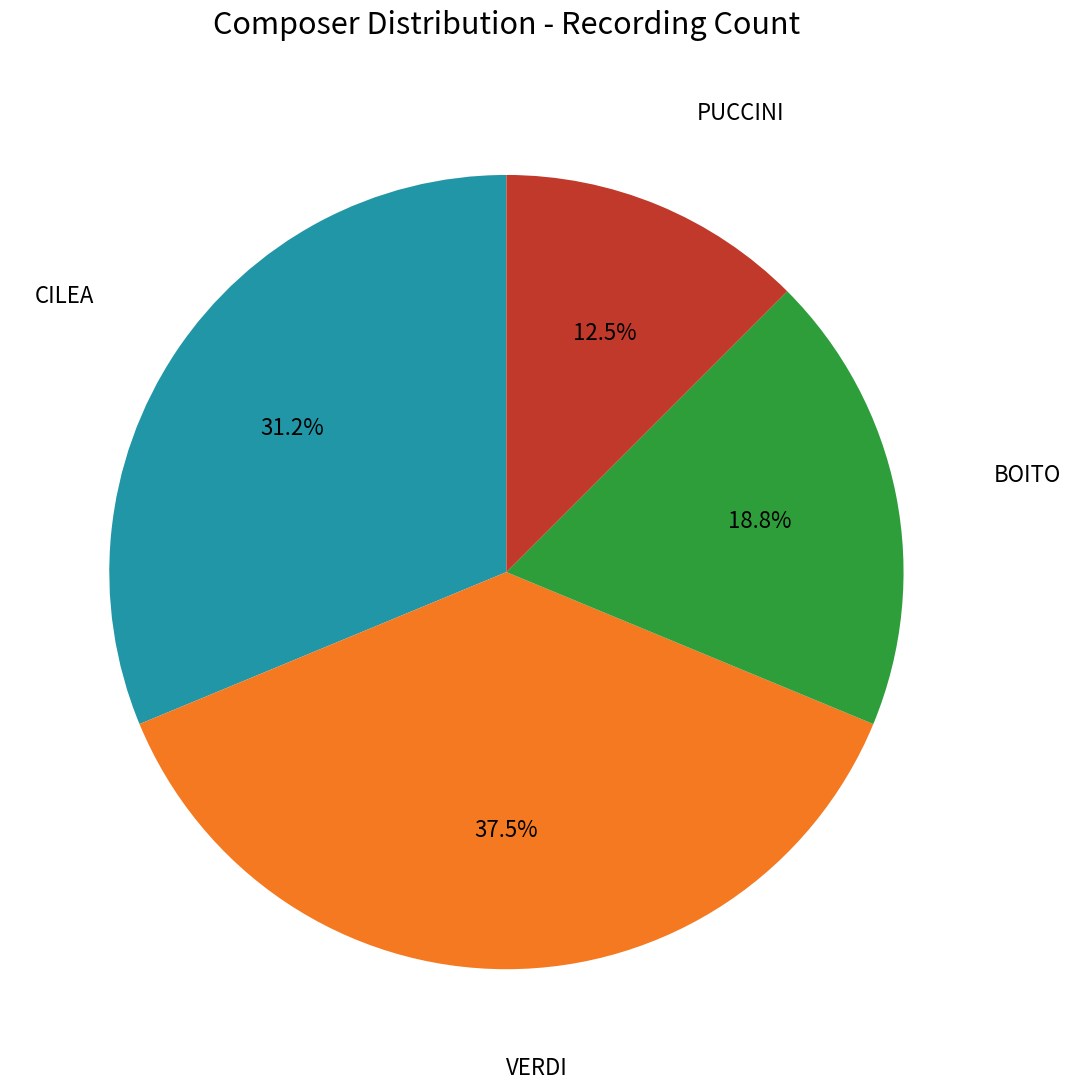

Is there a majority slice in this chart?

No